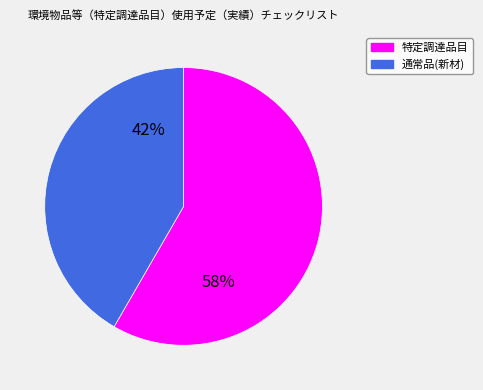

Is there a majority slice in this chart?

Yes